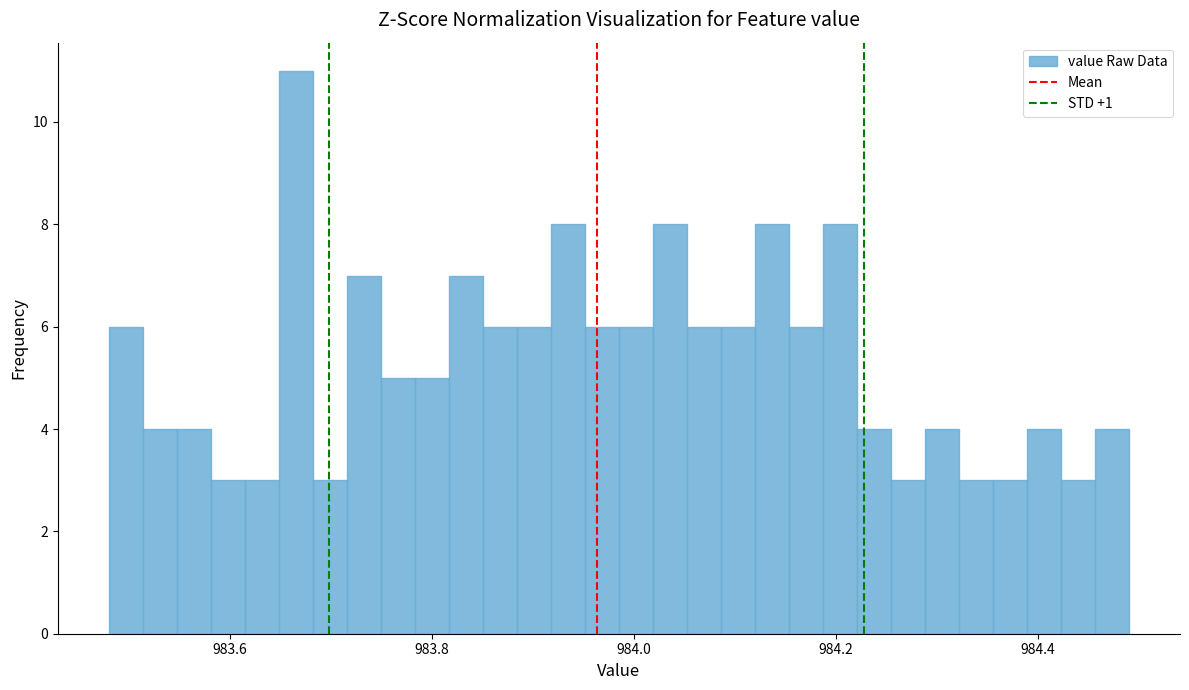

Around what value on the x-axis is the tallest bar? Give the approximate position of its centre, as read against the axis.

983.66